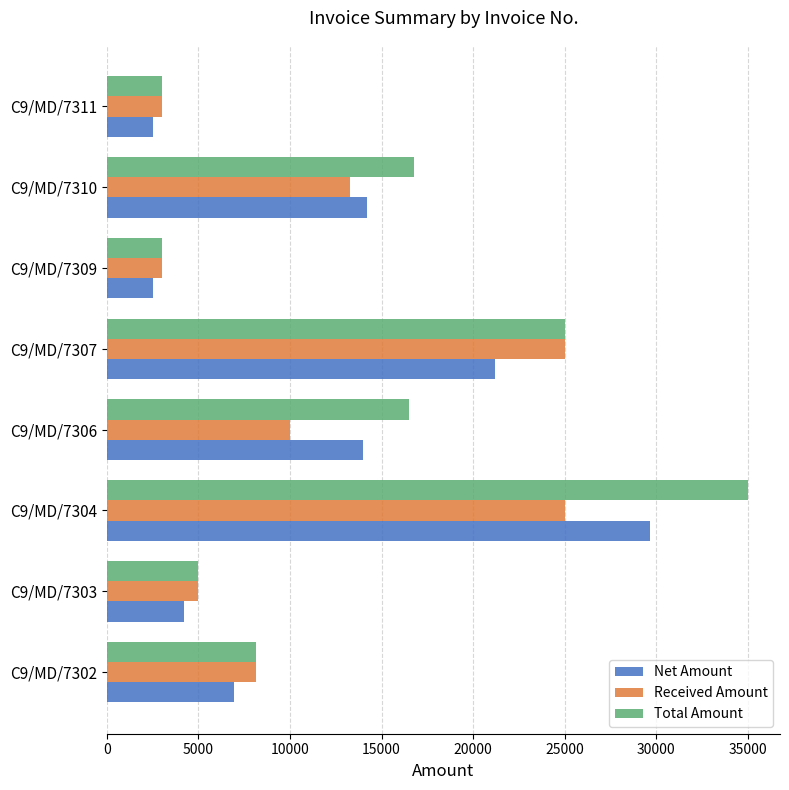

What is the total value across all series at C9/MD/7306?

40483.1